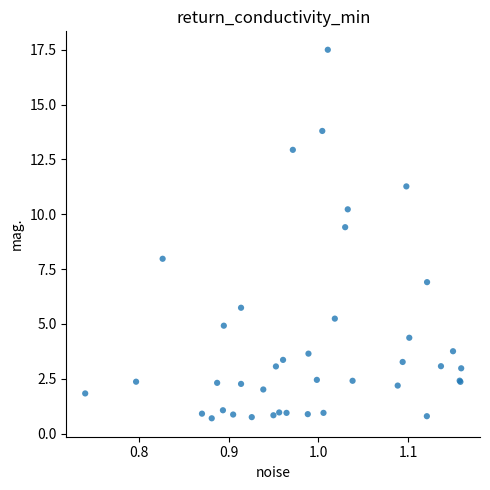

What Y value in the scatter plot is closest to 9?

9.4